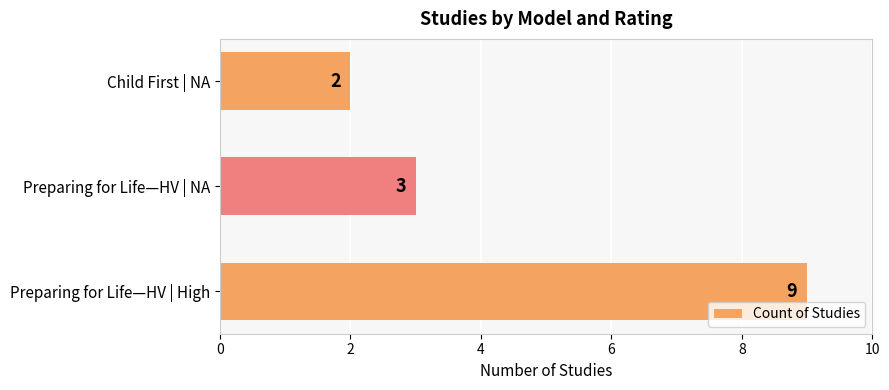

What is the sum of the values at Preparing for Life—HV | High and Child First | NA?

11